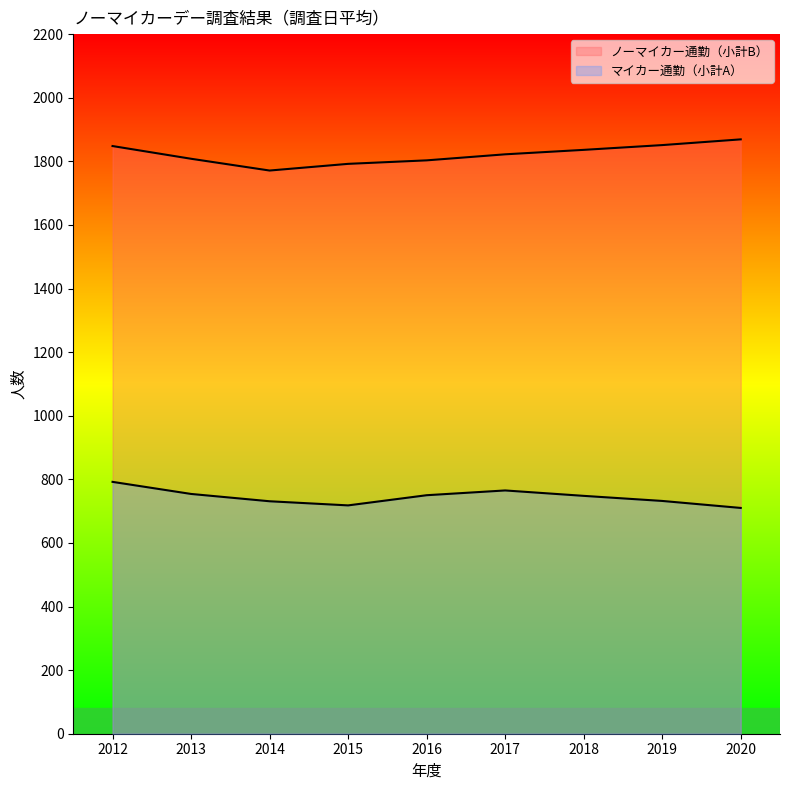

Reading right to left, transcribe all the data shown in this chart.

ノーマイカー通勤（小計B）: 2020=1869	2019=1851	2018=1836	2017=1822	2016=1803	2015=1792	2014=1771	2013=1808	2012=1848
マイカー通勤（小計A）: 2020=710	2019=732	2018=748	2017=765	2016=750	2015=718	2014=731	2013=754	2012=792